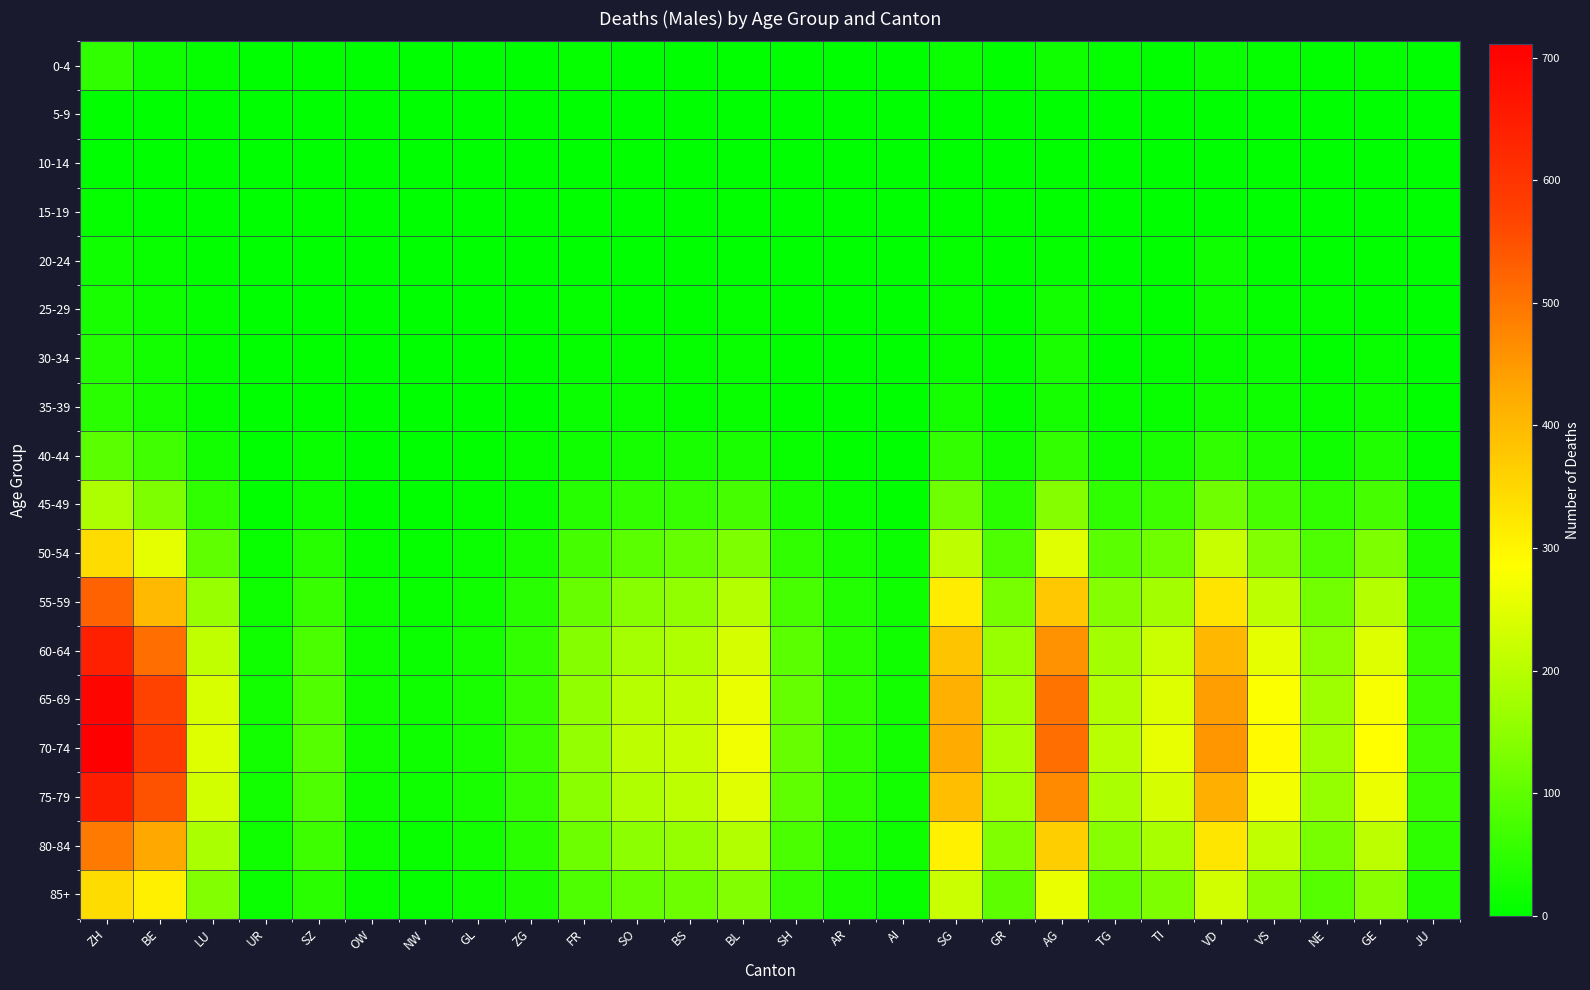

Reading left to right, transcribe all the data shown in this chart.

0-4: ZH=51	BE=19	LU=7	UR=0	SZ=5	OW=0	NW=0	GL=1	ZG=1	FR=7	SO=1	BS=0	BL=5	SH=2	AR=1	AI=2	SG=13	GR=3	AG=18	TG=8	TI=3	VD=12	VS=8	NE=3	GE=8	JU=0
5-9: ZH=3	BE=1	LU=0	UR=0	SZ=0	OW=0	NW=0	GL=0	ZG=0	FR=1	SO=0	BS=0	BL=0	SH=0	AR=0	AI=0	SG=0	GR=0	AG=2	TG=0	TI=1	VD=1	VS=0	NE=0	GE=1	JU=0
10-14: ZH=1	BE=2	LU=0	UR=0	SZ=0	OW=0	NW=0	GL=0	ZG=1	FR=0	SO=3	BS=1	BL=0	SH=1	AR=0	AI=0	SG=1	GR=0	AG=3	TG=0	TI=1	VD=0	VS=3	NE=0	GE=1	JU=0
15-19: ZH=6	BE=2	LU=2	UR=0	SZ=3	OW=0	NW=0	GL=0	ZG=1	FR=3	SO=1	BS=1	BL=3	SH=0	AR=0	AI=0	SG=5	GR=3	AG=5	TG=2	TI=1	VD=2	VS=1	NE=2	GE=1	JU=2
20-24: ZH=19	BE=11	LU=5	UR=0	SZ=2	OW=1	NW=0	GL=0	ZG=0	FR=2	SO=2	BS=0	BL=2	SH=1	AR=0	AI=1	SG=6	GR=4	AG=7	TG=2	TI=3	VD=15	VS=4	NE=2	GE=5	JU=1
25-29: ZH=26	BE=14	LU=8	UR=0	SZ=1	OW=0	NW=2	GL=0	ZG=1	FR=6	SO=5	BS=5	BL=7	SH=4	AR=1	AI=0	SG=10	GR=3	AG=21	TG=8	TI=3	VD=14	VS=8	NE=6	GE=5	JU=1
30-34: ZH=38	BE=22	LU=8	UR=1	SZ=4	OW=0	NW=0	GL=0	ZG=3	FR=8	SO=7	BS=7	BL=10	SH=5	AR=1	AI=1	SG=11	GR=8	AG=28	TG=4	TI=7	VD=11	VS=12	NE=5	GE=9	JU=2
35-39: ZH=45	BE=26	LU=8	UR=1	SZ=4	OW=1	NW=1	GL=1	ZG=2	FR=12	SO=12	BS=6	BL=9	SH=5	AR=2	AI=2	SG=24	GR=7	AG=24	TG=9	TI=10	VD=20	VS=14	NE=9	GE=16	JU=3
40-44: ZH=95	BE=68	LU=22	UR=2	SZ=11	OW=2	NW=2	GL=3	ZG=9	FR=19	SO=23	BS=25	BL=28	SH=11	AR=5	AI=1	SG=55	GR=22	AG=53	TG=17	TI=30	VD=50	VS=35	NE=18	GE=34	JU=6
45-49: ZH=188	BE=131	LU=51	UR=5	SZ=19	OW=5	NW=4	GL=7	ZG=13	FR=41	SO=53	BS=56	BL=74	SH=28	AR=12	AI=5	SG=118	GR=47	AG=139	TG=50	TI=66	VD=117	VS=75	NE=51	GE=74	JU=18
50-54: ZH=343	BE=254	LU=101	UR=9	SZ=40	OW=9	NW=7	GL=12	ZG=28	FR=74	SO=95	BS=107	BL=131	SH=52	AR=26	AI=12	SG=208	GR=82	AG=248	TG=95	TI=119	VD=218	VS=138	NE=81	GE=131	JU=32
55-59: ZH=527	BE=400	LU=163	UR=14	SZ=60	OW=14	NW=11	GL=19	ZG=42	FR=111	SO=143	BS=155	BL=196	SH=77	AR=37	AI=16	SG=316	GR=127	AG=377	TG=140	TI=176	VD=330	VS=204	NE=121	GE=196	JU=47
60-64: ZH=644	BE=509	LU=211	UR=18	SZ=79	OW=18	NW=13	GL=24	ZG=54	FR=139	SO=179	BS=191	BL=236	SH=97	AR=45	AI=19	SG=383	GR=162	AG=459	TG=176	TI=220	VD=405	VS=255	NE=152	GE=247	JU=59
65-69: ZH=699	BE=571	LU=238	UR=21	SZ=86	OW=20	NW=15	GL=27	ZG=60	FR=153	SO=199	BS=211	BL=259	SH=107	AR=50	AI=21	SG=415	GR=180	AG=500	TG=194	TI=247	VD=443	VS=283	NE=169	GE=275	JU=65
70-74: ZH=711	BE=588	LU=247	UR=22	SZ=89	OW=20	NW=15	GL=27	ZG=62	FR=158	SO=206	BS=219	BL=268	SH=110	AR=52	AI=21	SG=423	GR=186	AG=511	TG=200	TI=256	VD=454	VS=292	NE=174	GE=284	JU=67
75-79: ZH=648	BE=549	LU=233	UR=21	SZ=82	OW=19	NW=14	GL=25	ZG=57	FR=146	SO=191	BS=203	BL=248	SH=101	AR=48	AI=20	SG=394	GR=173	AG=472	TG=185	TI=236	VD=419	VS=270	NE=161	GE=263	JU=62
80-84: ZH=492	BE=430	LU=186	UR=17	SZ=65	OW=15	NW=11	GL=20	ZG=46	FR=115	SO=149	BS=159	BL=193	SH=79	AR=37	AI=16	SG=308	GR=136	AG=366	TG=143	TI=183	VD=325	VS=210	NE=125	GE=204	JU=48
85+: ZH=343	BE=310	LU=137	UR=12	SZ=47	OW=11	NW=8	GL=14	ZG=33	FR=83	SO=108	BS=114	BL=138	SH=57	AR=27	AI=11	SG=221	GR=98	AG=261	TG=103	TI=131	VD=232	VS=151	NE=90	GE=147	JU=35